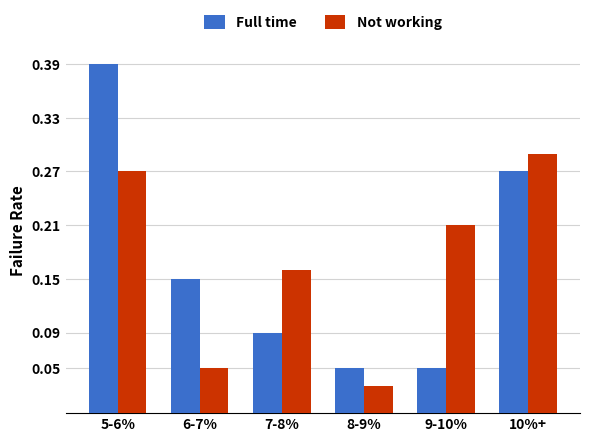

Which series has the widest spread of values?

Full time